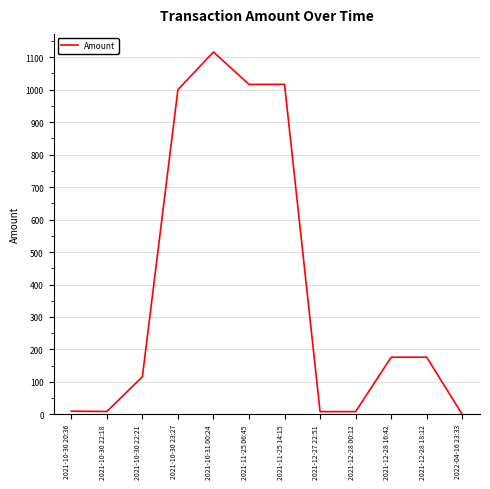

Is this an area chart (filled region under the line)?

No